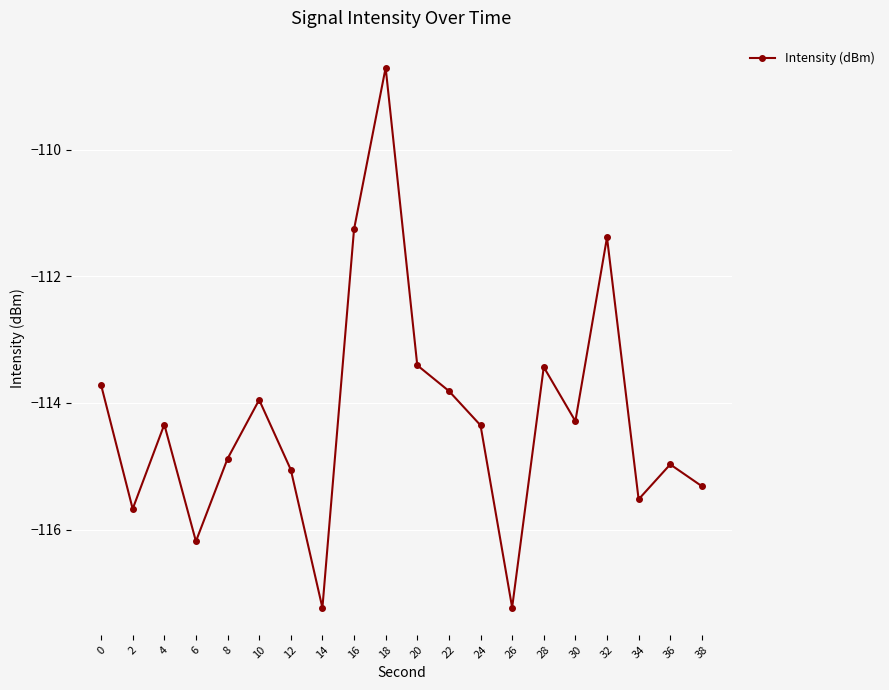

How many lines are shown in the chart?

1